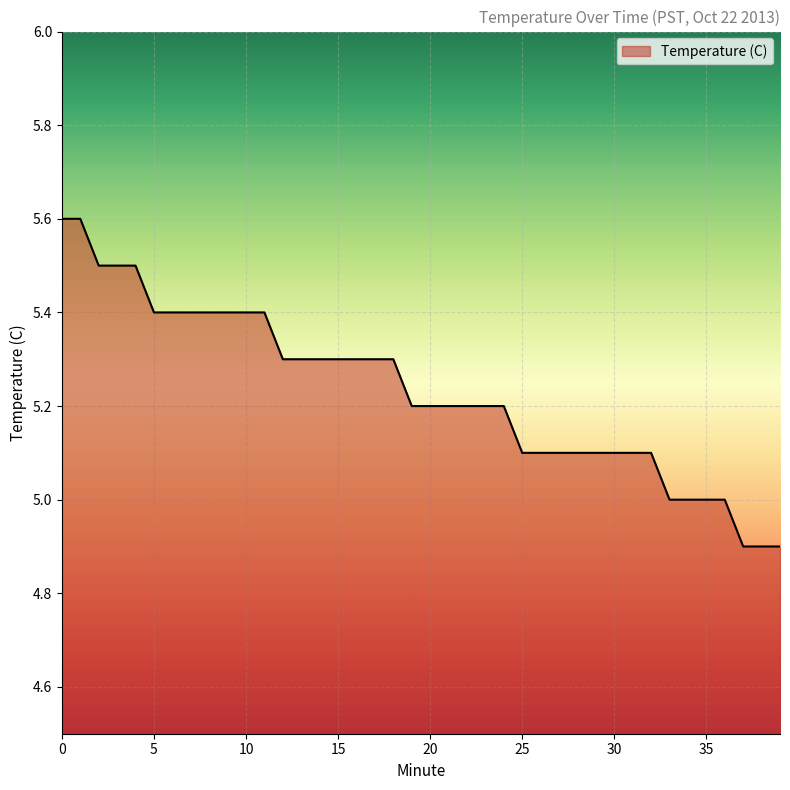

What is the difference between the maximum and minimum values?

0.7